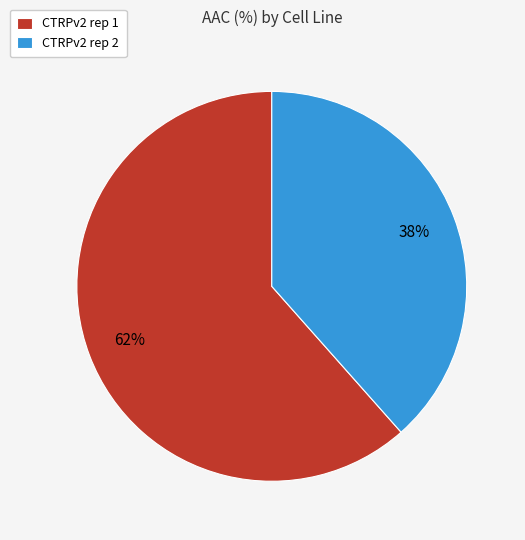

True or false: CTRPv2 rep 2 accounts for 38% of the total.

True